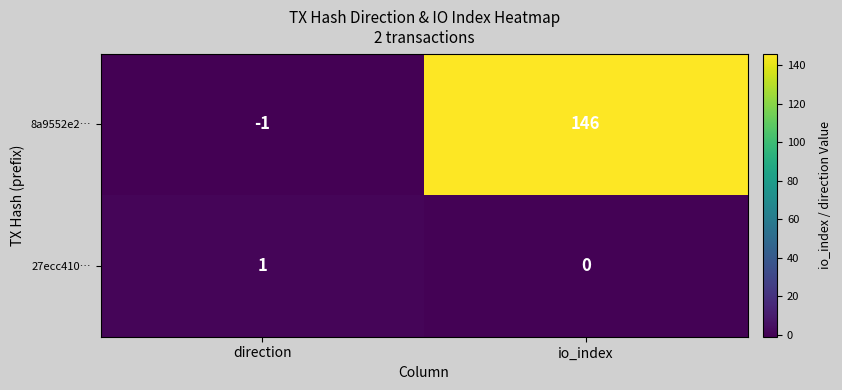

Is it true that 8a9552e2… equals 56 at io_index?

False